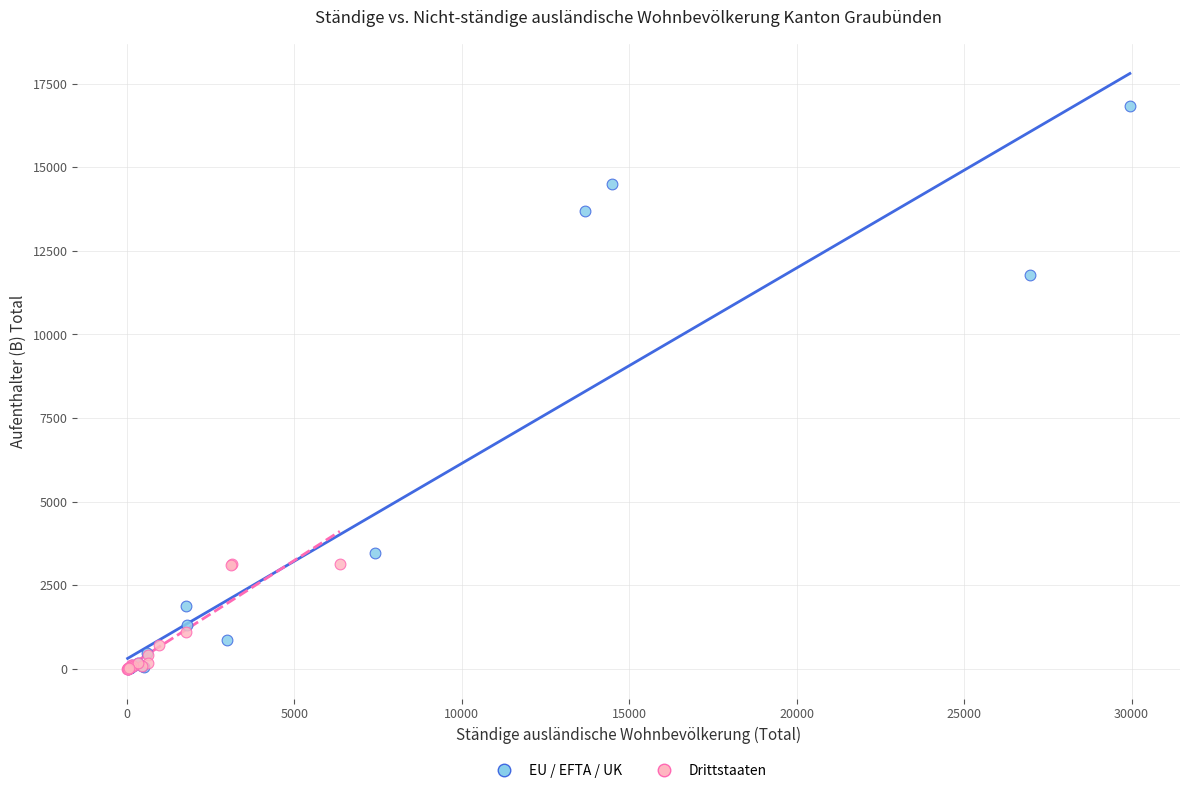

Which series has the widest spread of Y values?

EU / EFTA / UK